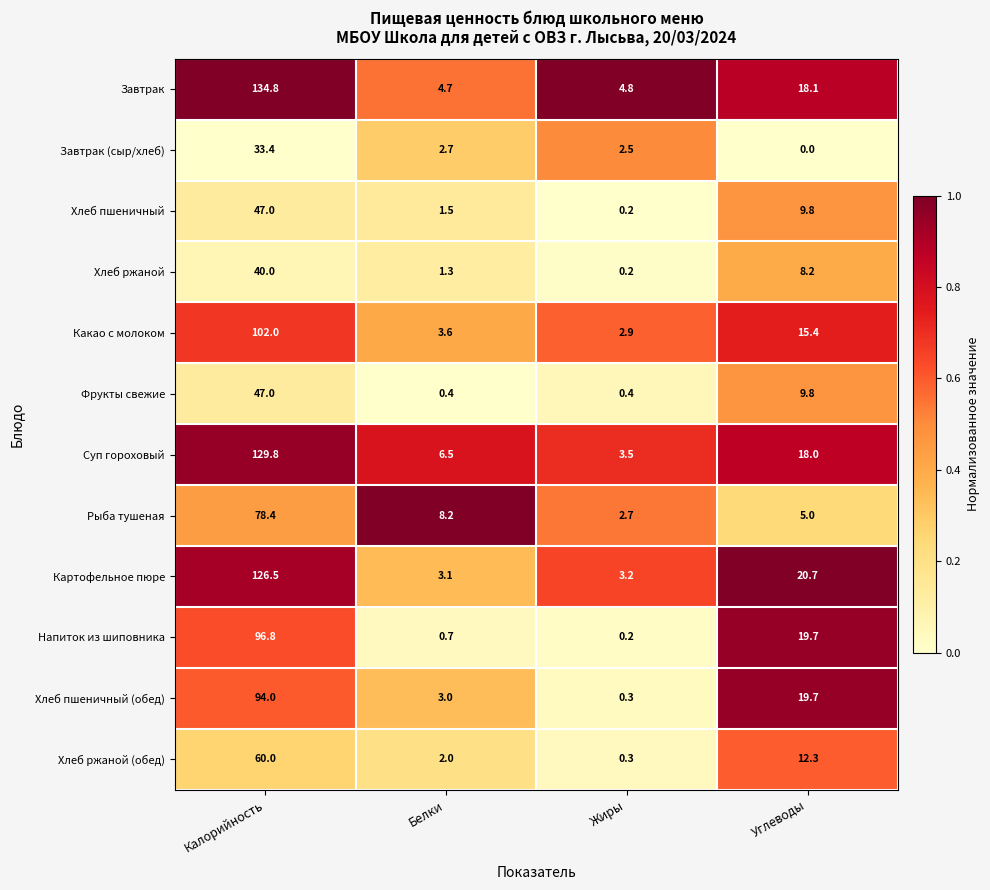

At which category does the chart reach its minimum across all series?

Углеводы